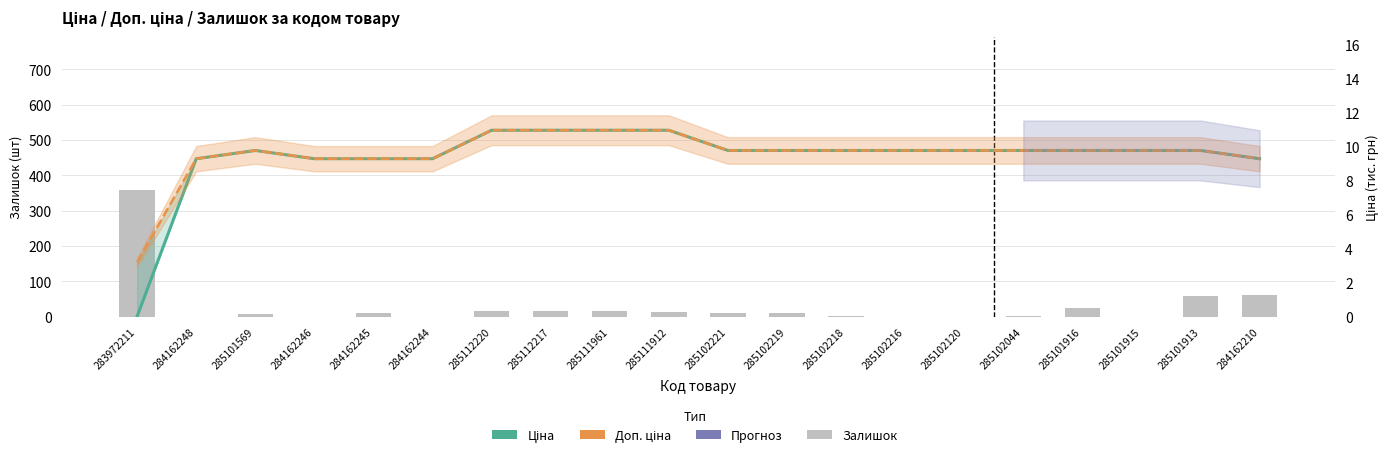

At which category does the chart reach its minimum across all series?

284162248